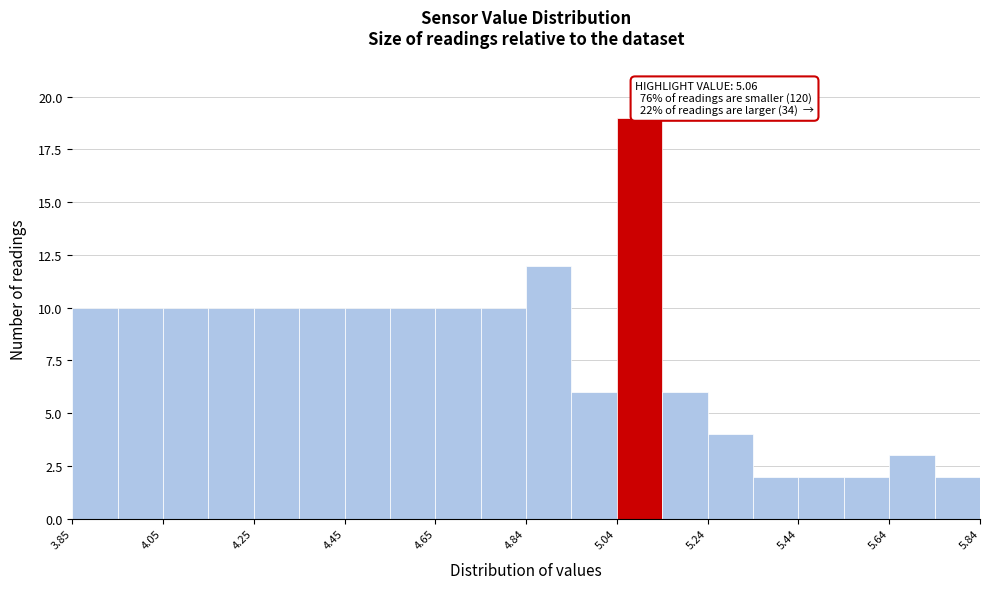

Which range on the x-axis has the tallest bar?

5.04 to 5.14